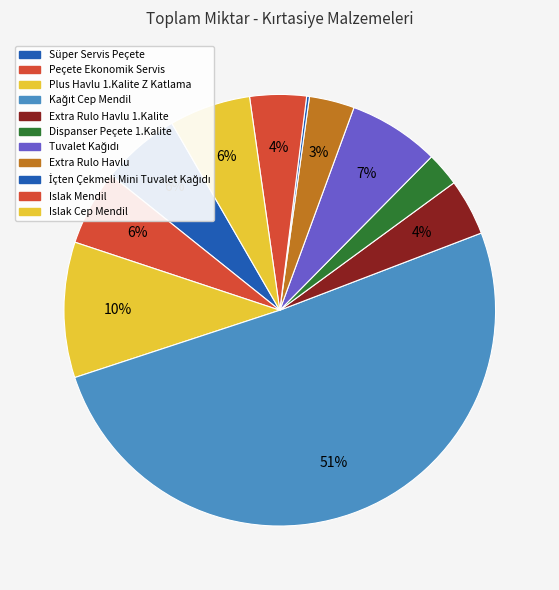

Is there any slice that represents more than half of the pie?

Yes